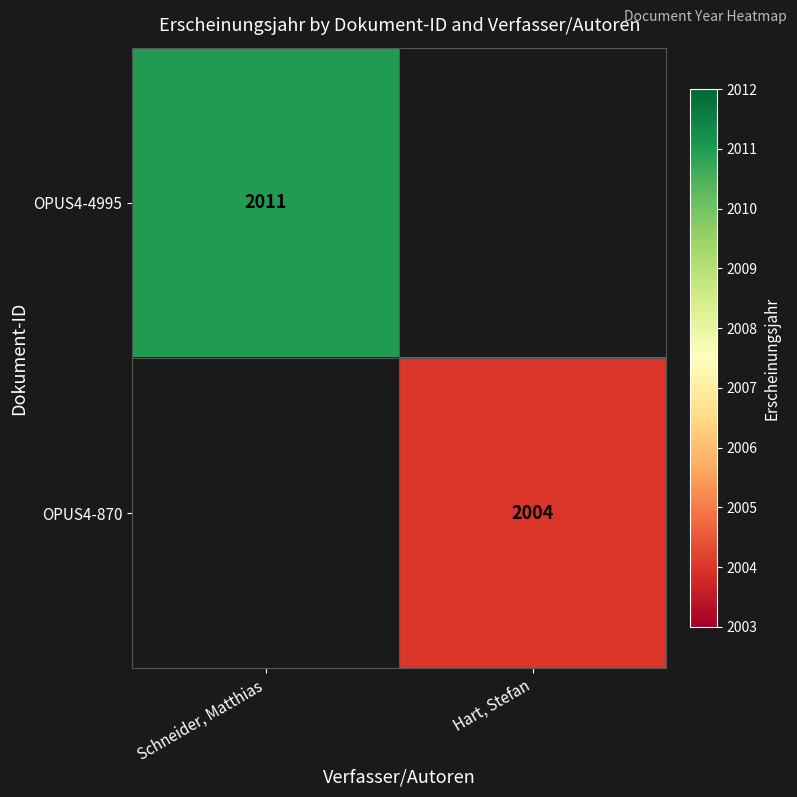

Is the value of OPUS4-4995 at Schneider, Matthias greater than the value of OPUS4-870 at Hart, Stefan?

Yes